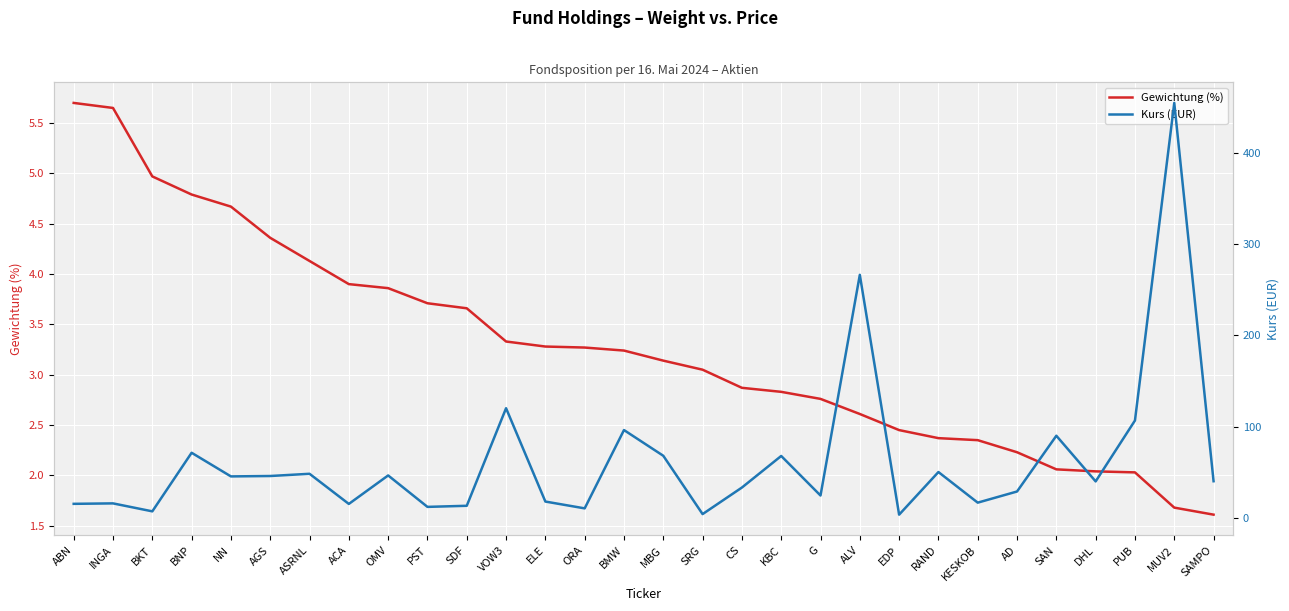

True or false: Gewichtung (%) and Kurs (EUR) cross at least once.

False